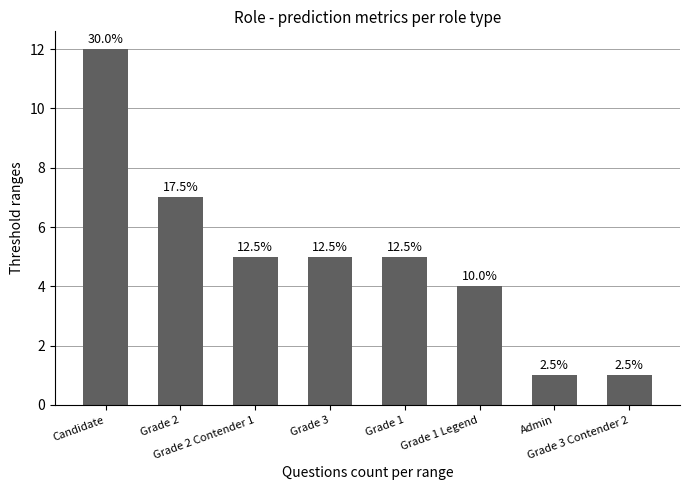

How many bars are there in total?

8